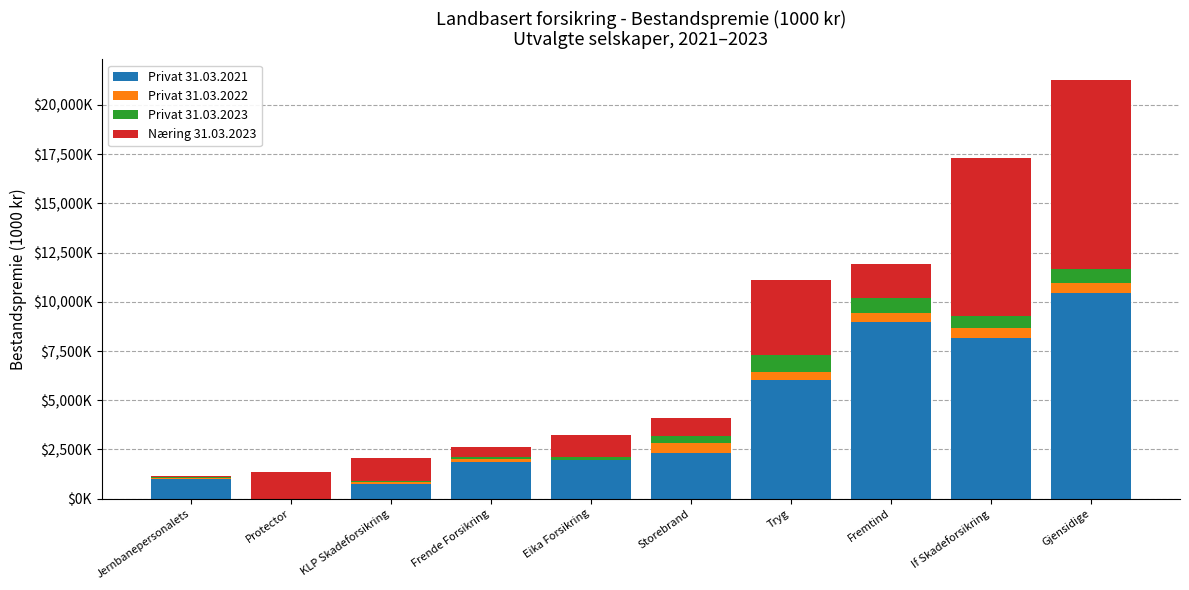

The value of Privat 31.03.2022 at KLP Skadeforsikring is 121225. True or false?

False